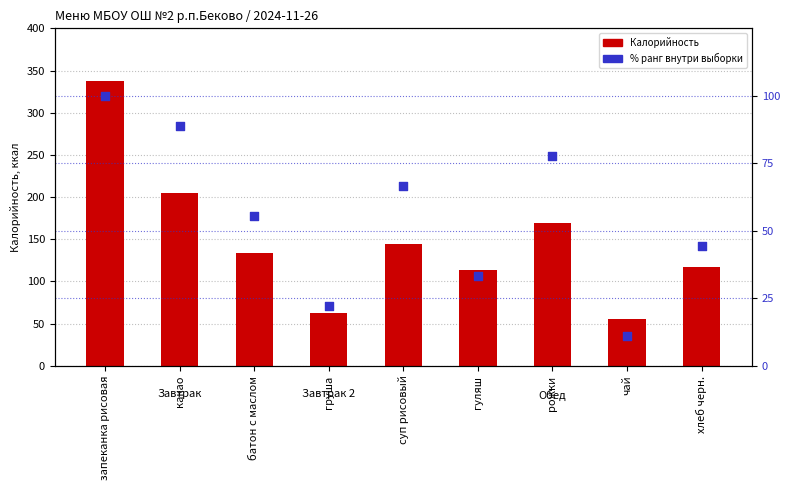

At which category is the sum across all series the highest?

запеканка рисовая